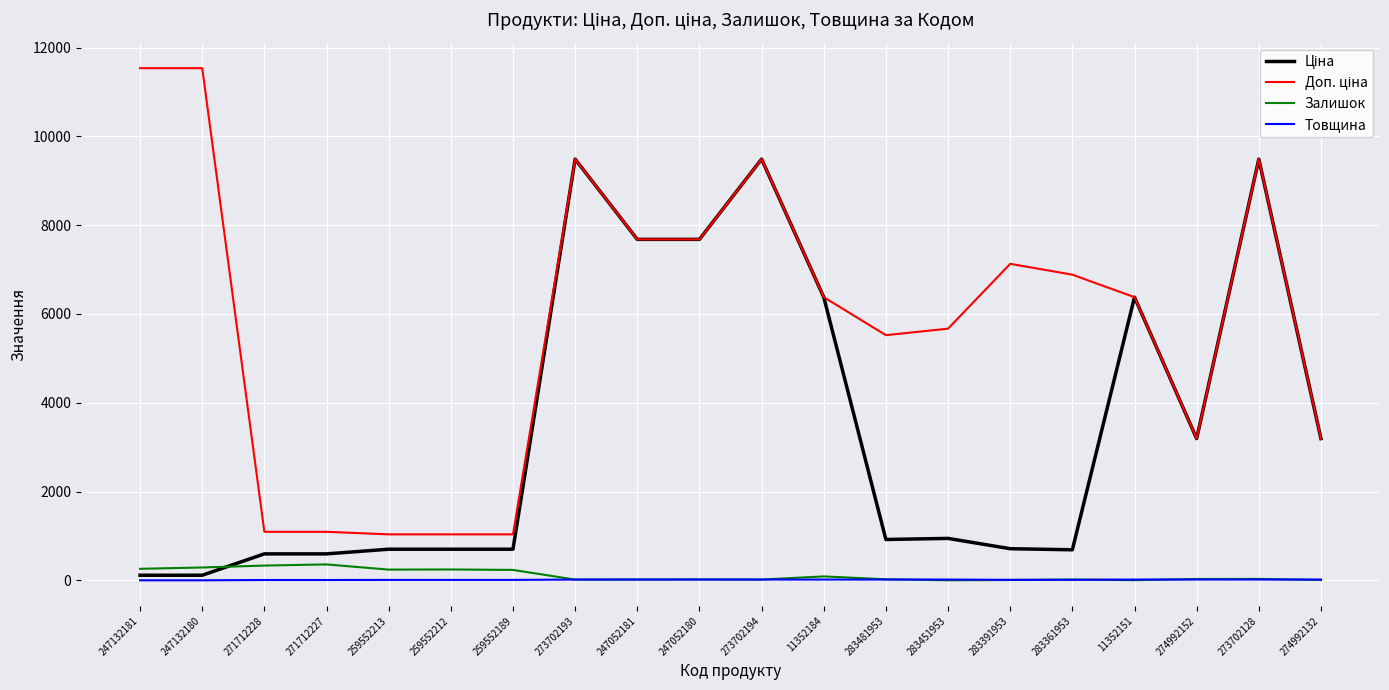

True or false: Залишок has a value of 290.0 at 247132180.

True